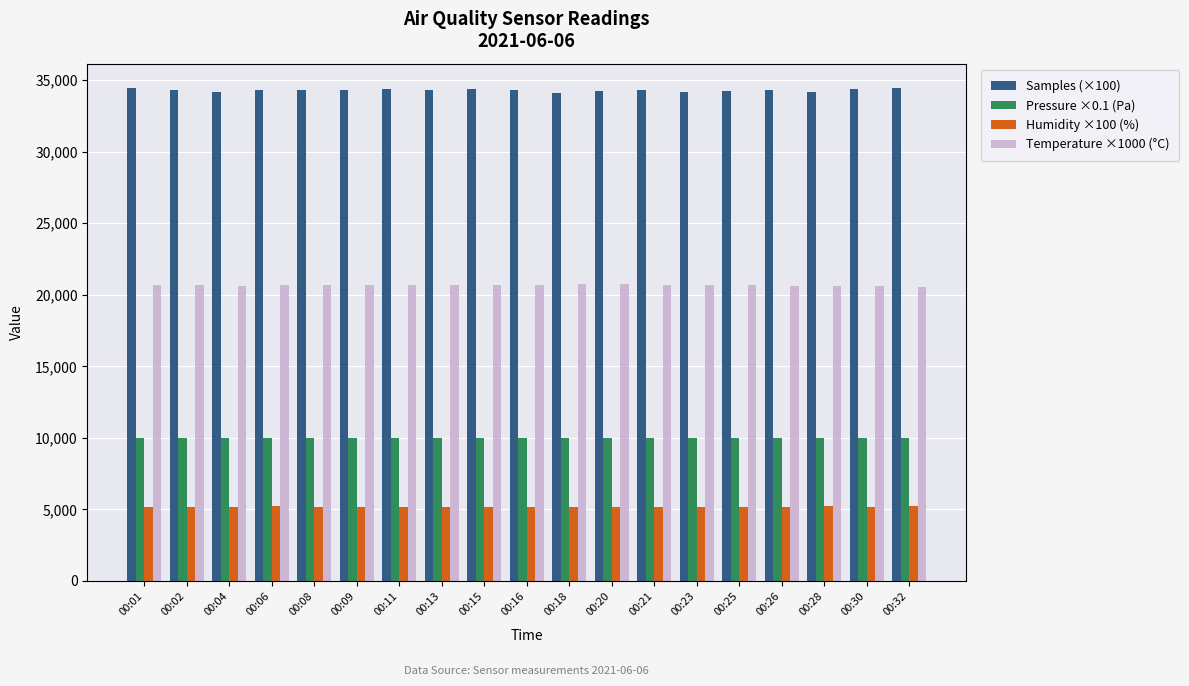

What is the average value of the Temperature ×1000 (°C) series?

20667.4